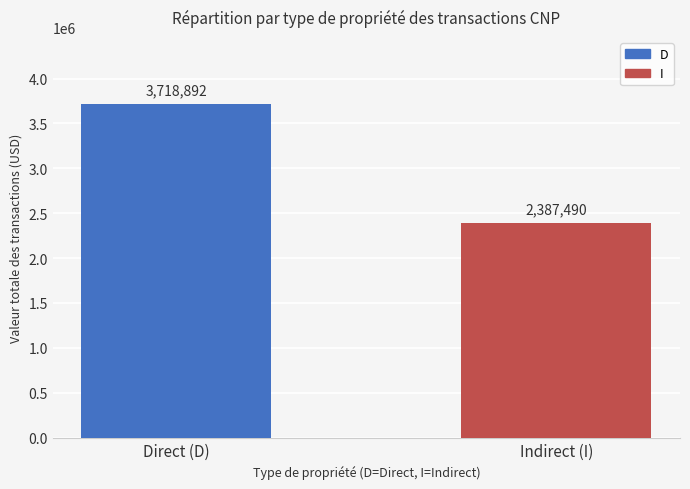

List the series in order of their peak value, lowest first.

I, D